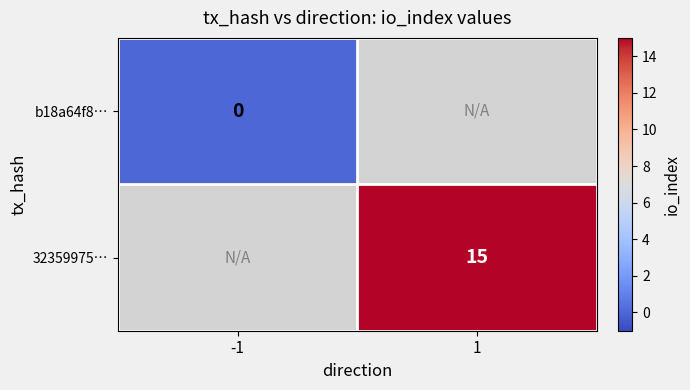

Which has a higher value, 1 or -1?

-1